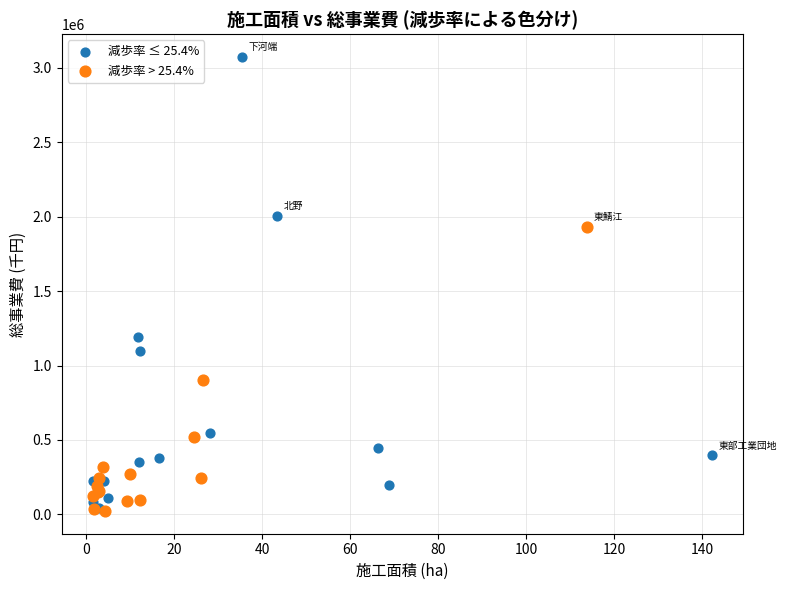

Which series reaches the maximum Y coordinate?

減歩率 ≤ 25.4%